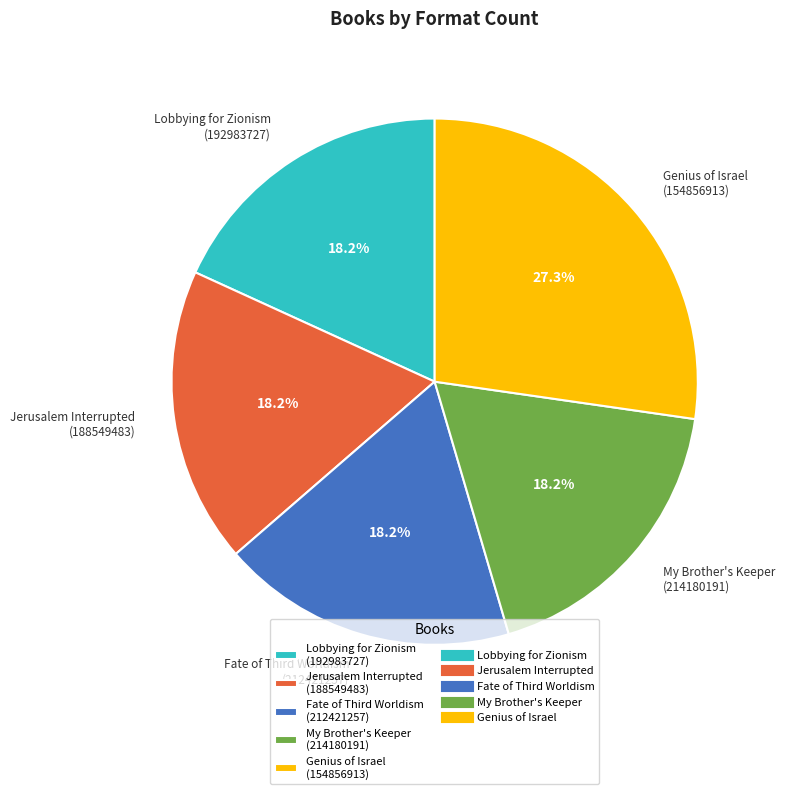

What is the ratio of the value at Jerusalem Interrupted (188549483) to the value at Genius of Israel (154856913)?

0.7